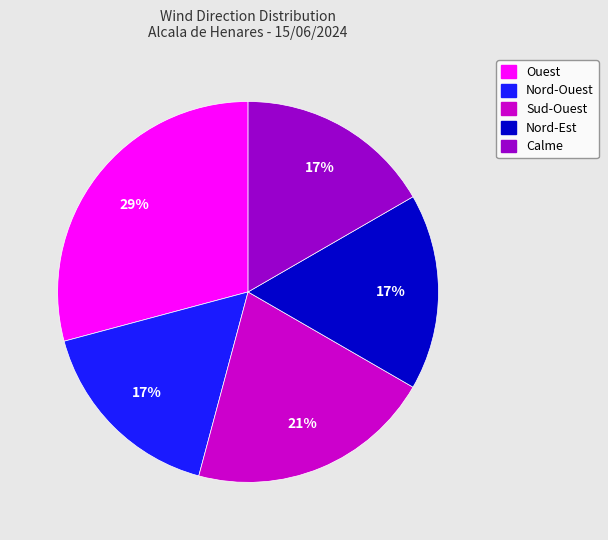

To the nearest percent, what is the difference between the Nord-Ouest and Sud-Ouest slice percentages?

4%